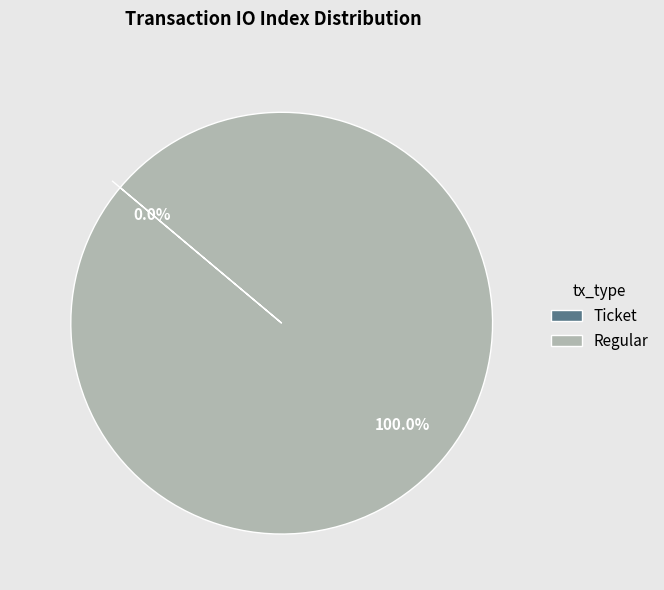

True or false: Ticket accounts for 13% of the total.

False